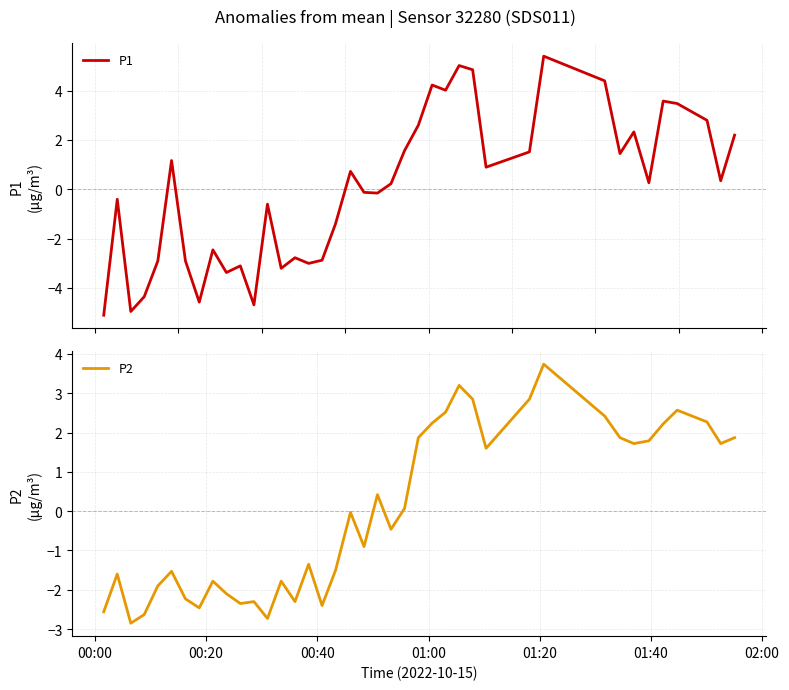

How many times do P2 and P1 cross each other?

17